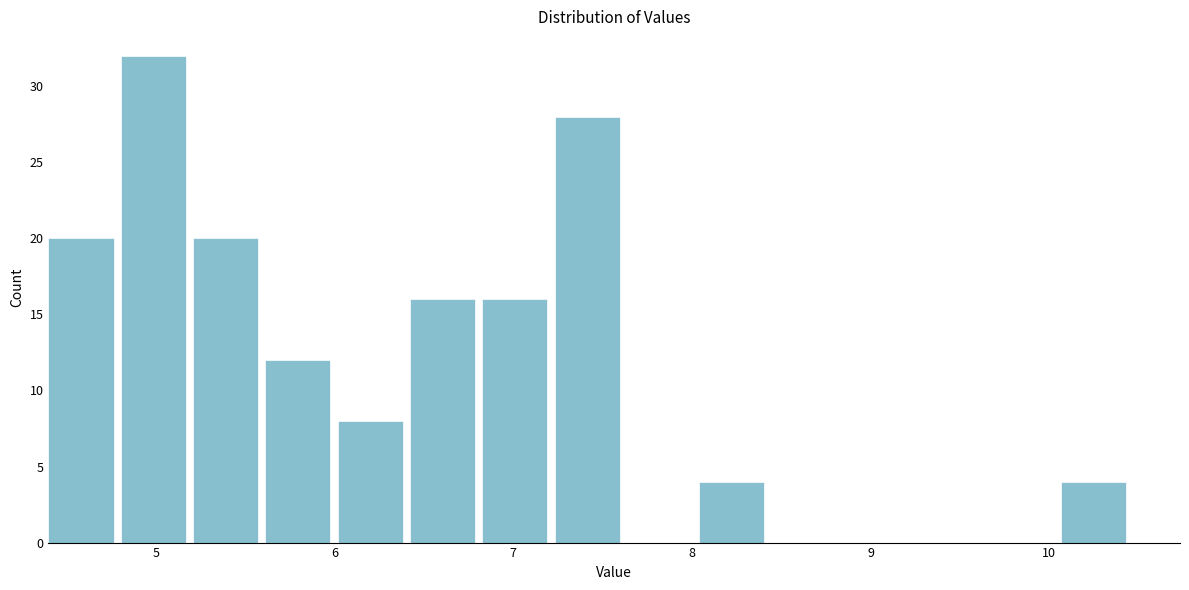

Reading left to right, list every bar in this chart as the range it spans on the x-axis followed by its height. Neither the bar edges nor the heights are printed on the chart, so give them approximately, as read against the axes.

4.4 to 4.8: 20
4.8 to 5.2: 32
5.2 to 5.6: 20
5.6 to 6.0: 12
6.0 to 6.4: 8
6.4 to 6.8: 16
6.8 to 7.2: 16
7.2 to 7.6: 28
7.6 to 8.0: 0
8.0 to 8.4: 4
8.4 to 8.9: 0
8.9 to 9.3: 0
9.3 to 9.7: 0
9.7 to 10.1: 0
10.1 to 10.5: 4